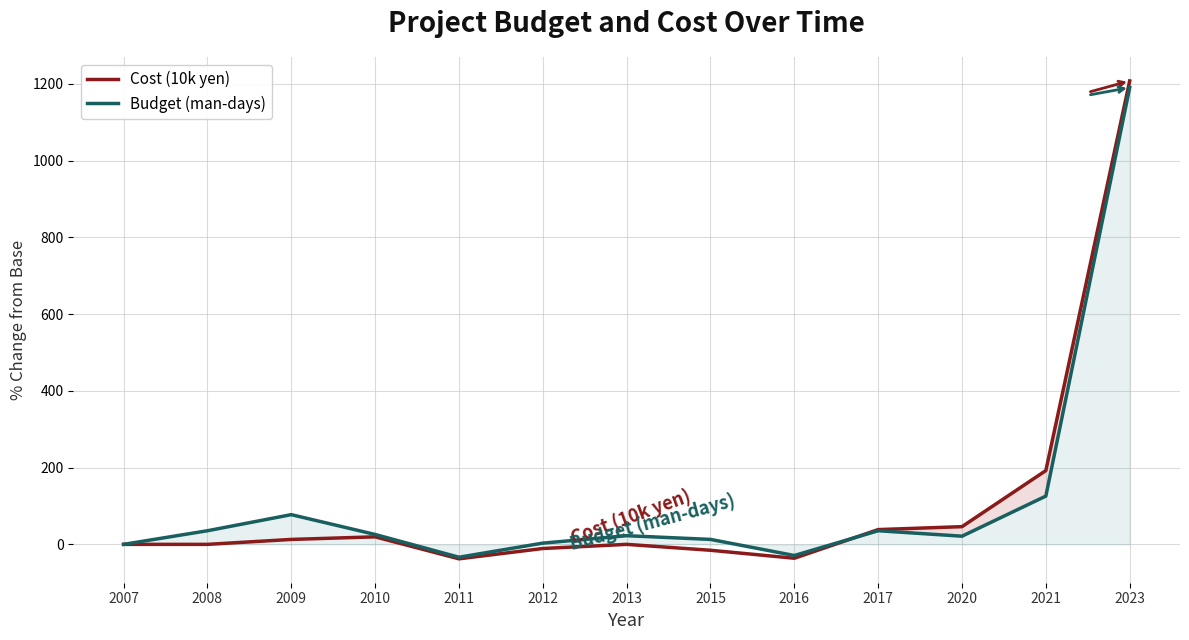

What is the value of the Cost (10k yen) point at the 9th from the left?

-36.2